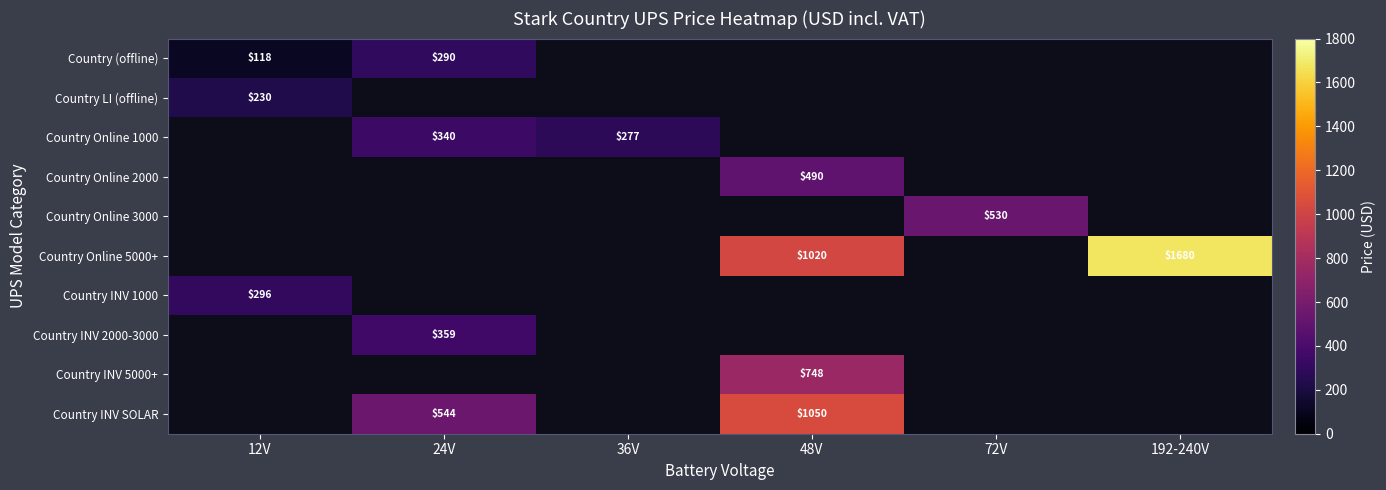

Count the number of data series in this chart.

10